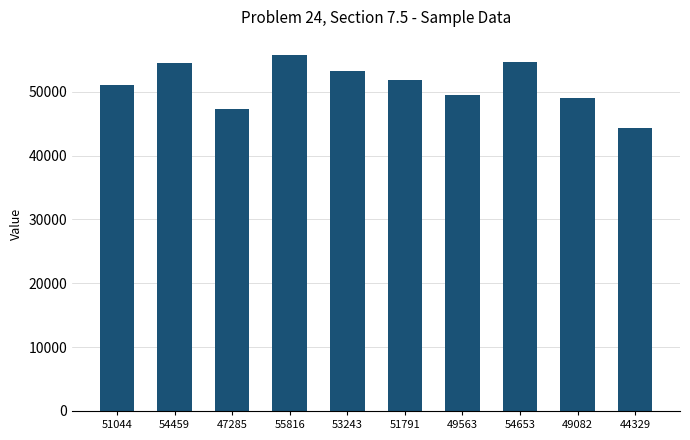

What is the sum of all values?

511265